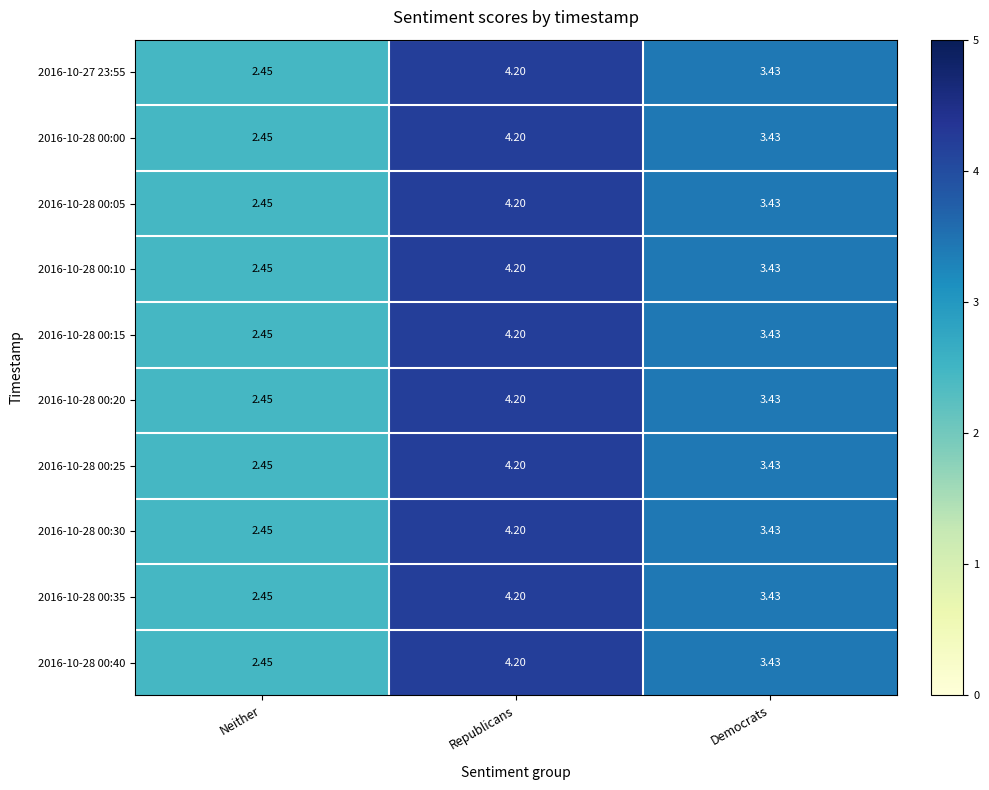

At which category is the sum across all series the highest?

Republicans